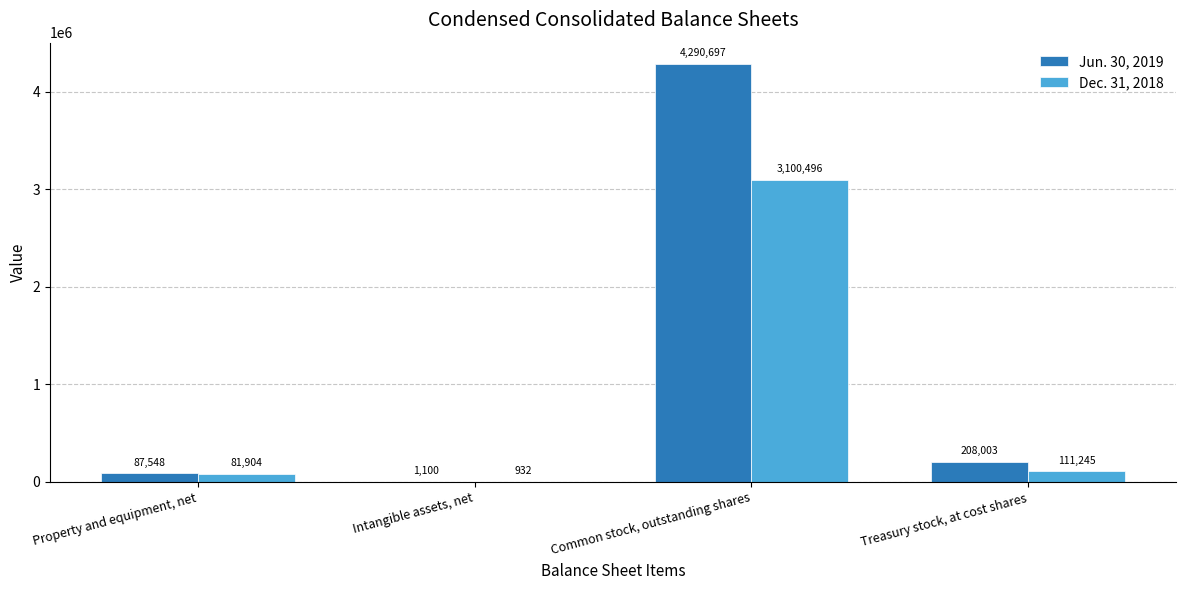

What is the sum of the Dec. 31, 2018 values at Common stock, outstanding shares and Intangible assets, net?

3101428